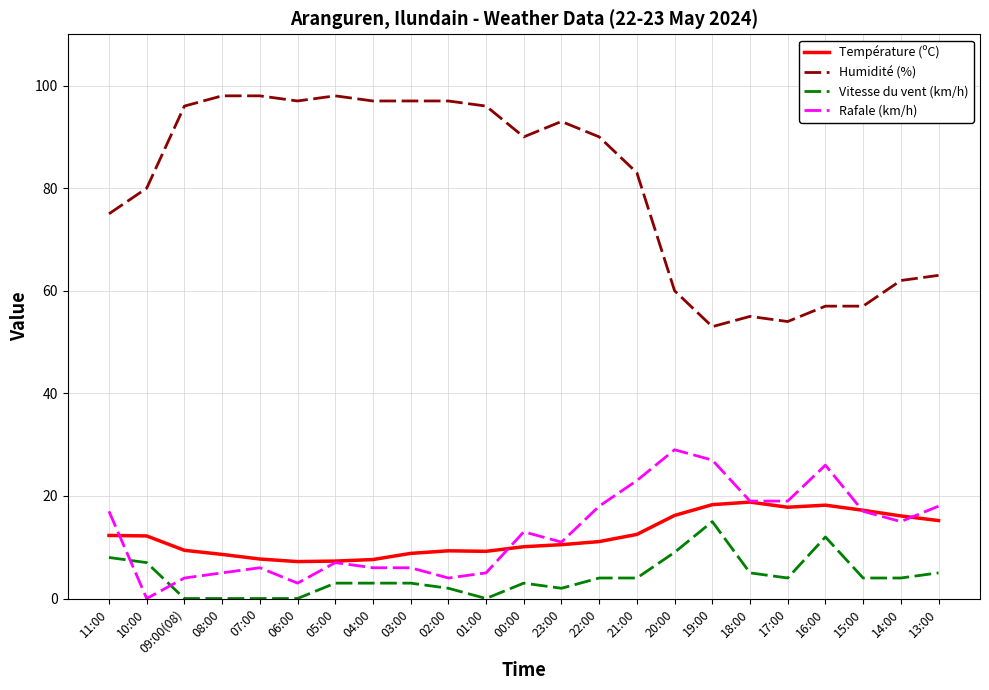

What are all the series names shown in the legend?

Température (ºC), Humidité (%), Vitesse du vent (km/h), Rafale (km/h)